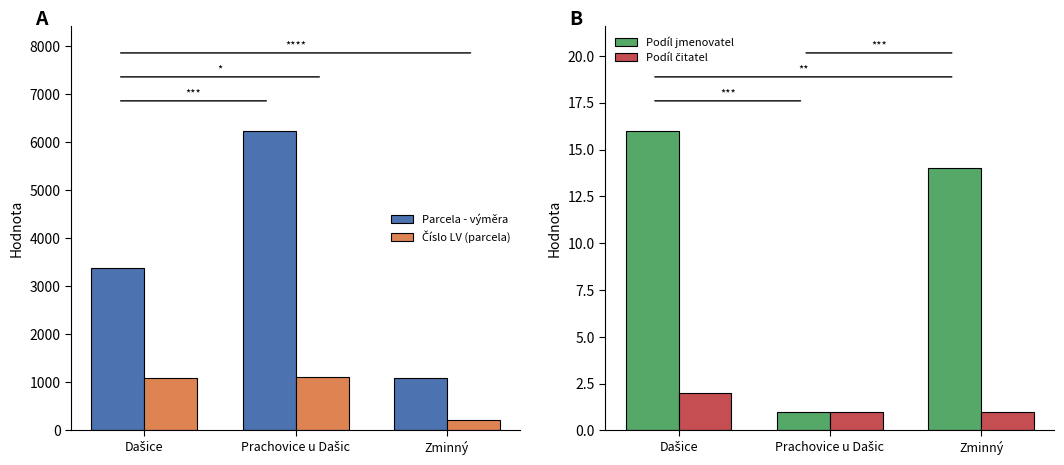

Between Prachovice u Dašic and Zminný, which is larger?

Prachovice u Dašic